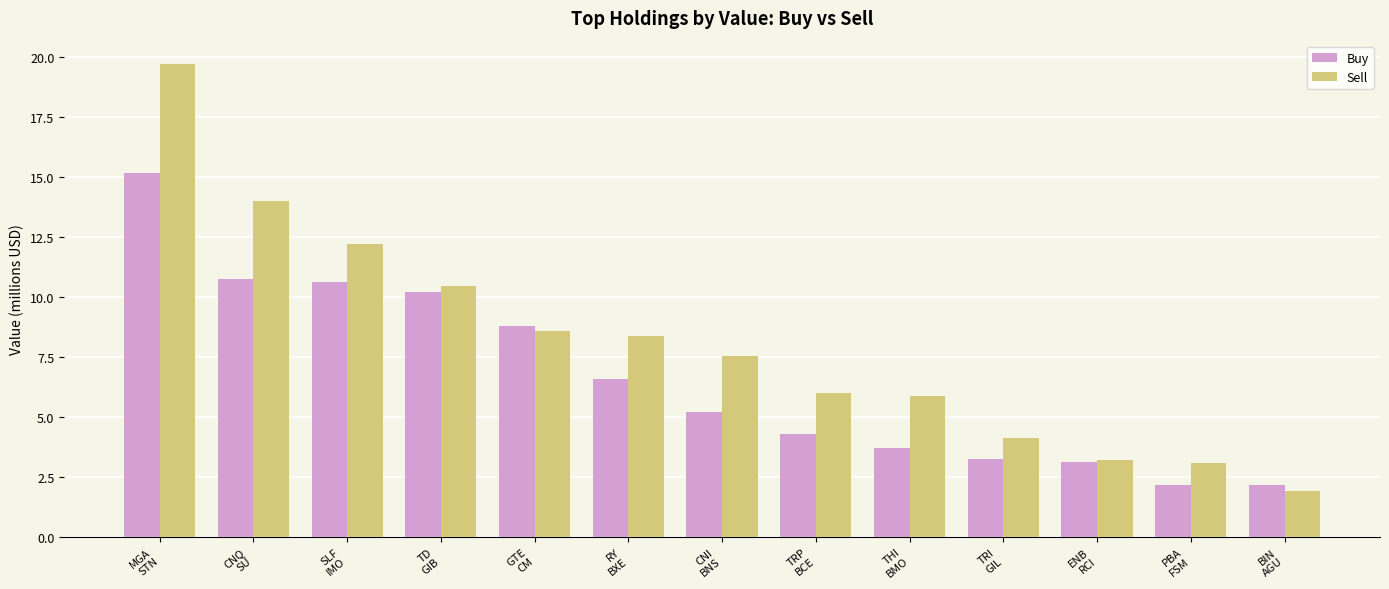

List the series in order of their peak value, highest first.

Sell, Buy